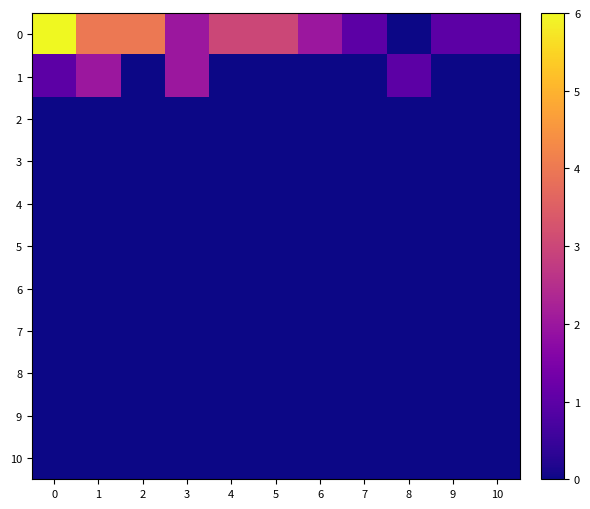

What is the total value across all series at 4?

3